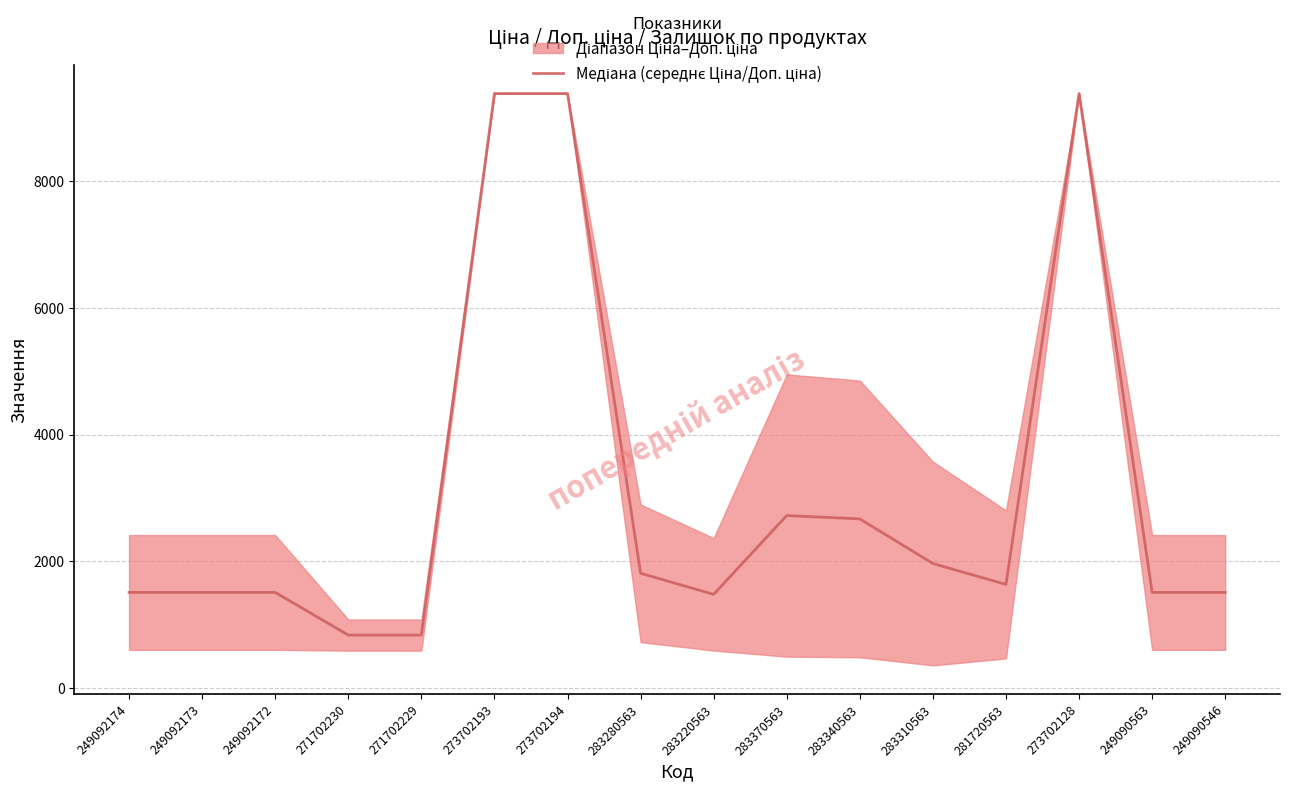

Count the number of values greater than 1635.

8